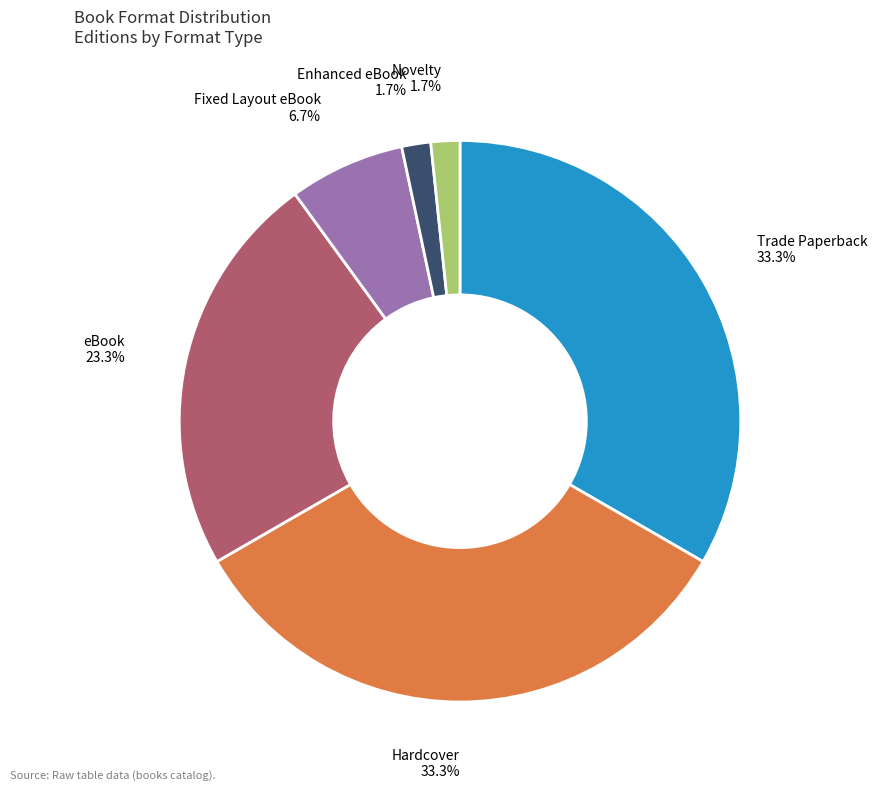

Between eBook and Trade Paperback, which is larger?

Trade Paperback